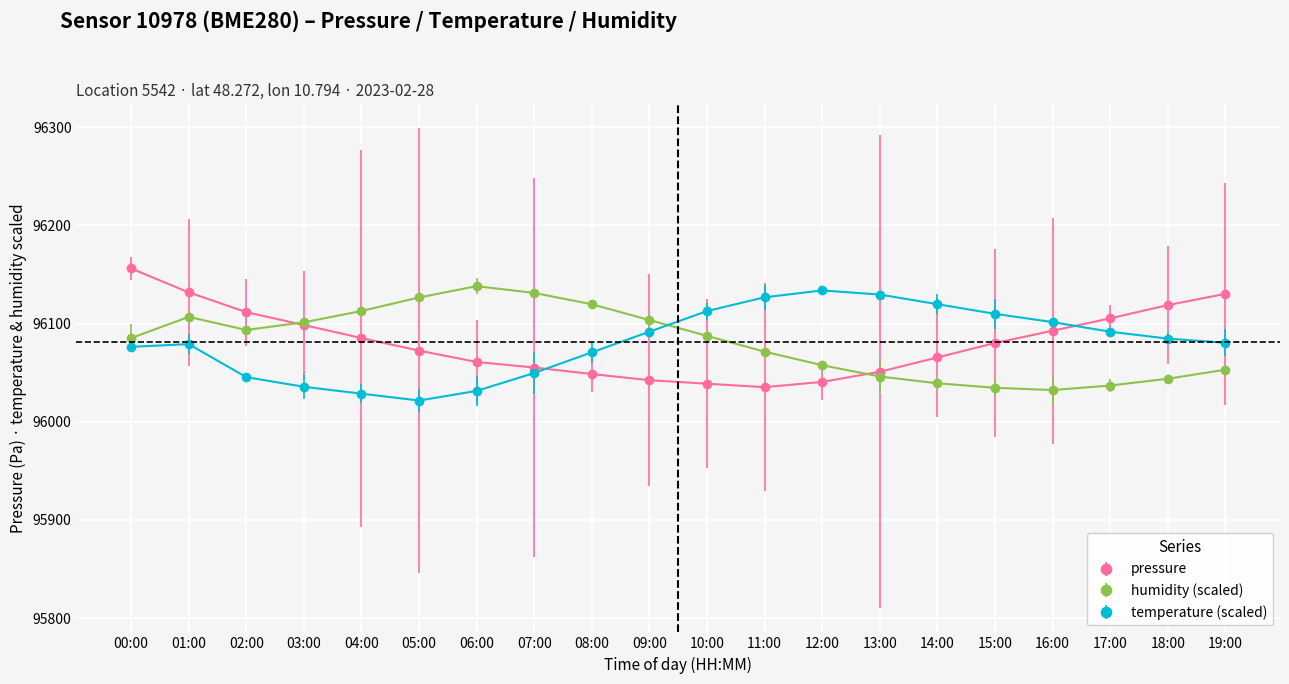

What is the sum of the pressure values at 08:00 and 13:00?

192099.5